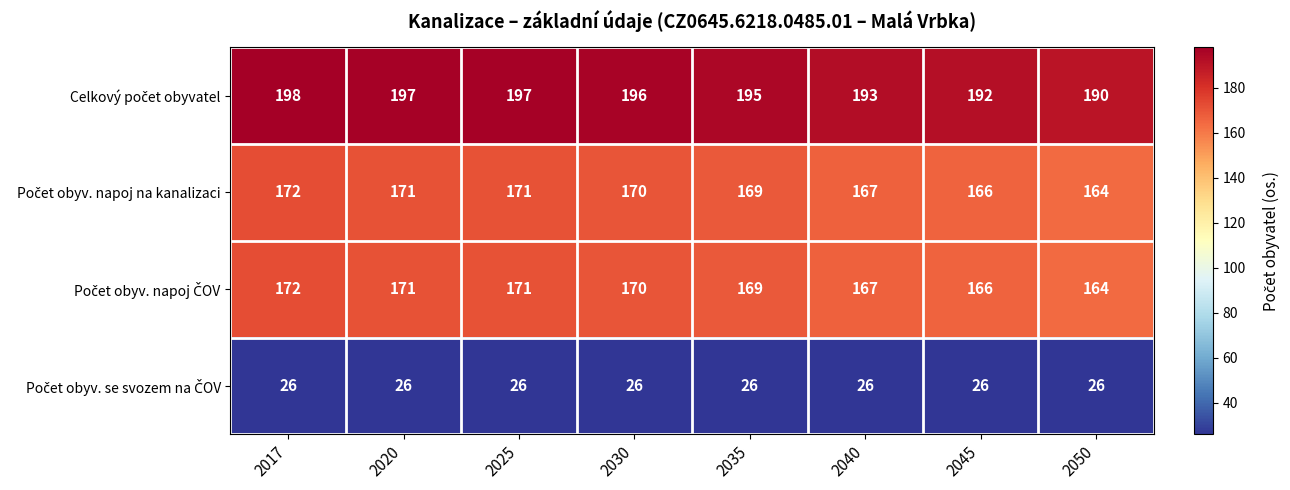

What is the difference between the highest and lowest values at 2030?

170